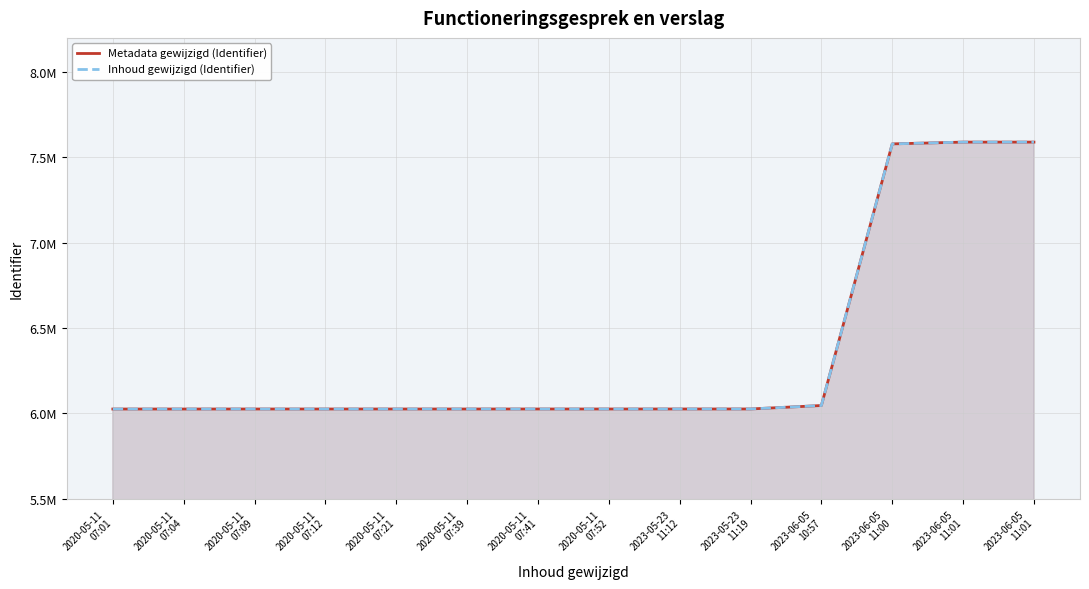

Reading left to right, list all the values displayed in this chart.

Metadata gewijzigd (Identifier): 2020-05-11
07:01=6026059	2020-05-11
07:04=6026060	2020-05-11
07:09=6026128	2020-05-11
07:12=6026141	2020-05-11
07:21=6026163	2020-05-11
07:39=6026175	2020-05-11
07:41=6026184	2020-05-11
07:52=6026192	2023-05-23
11:12=6026264	2023-05-23
11:19=6026344	2023-06-05
10:57=6046545	2023-06-05
11:00=7579091	2023-06-05
11:01=7589540	2023-06-05
11:01=7589538
Inhoud gewijzigd (Identifier): 2020-05-11
07:01=6026059	2020-05-11
07:04=6026060	2020-05-11
07:09=6026128	2020-05-11
07:12=6026141	2020-05-11
07:21=6026163	2020-05-11
07:39=6026175	2020-05-11
07:41=6026184	2020-05-11
07:52=6026192	2023-05-23
11:12=6026264	2023-05-23
11:19=6026344	2023-06-05
10:57=6046545	2023-06-05
11:00=7579091	2023-06-05
11:01=7589540	2023-06-05
11:01=7589538